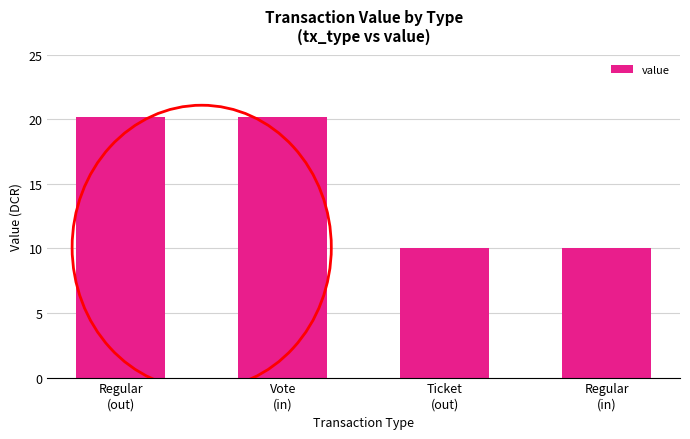

True or false: the data shows 7.6 at Vote
(in).

False